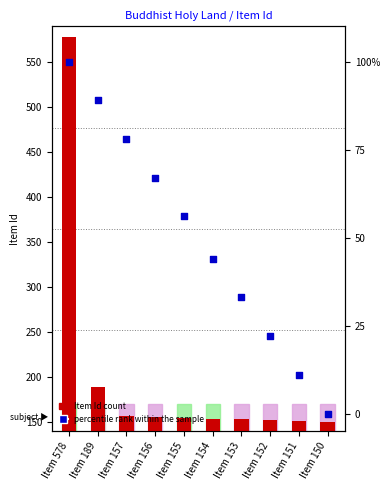

At how many categories does at least one series exceed 573?

1